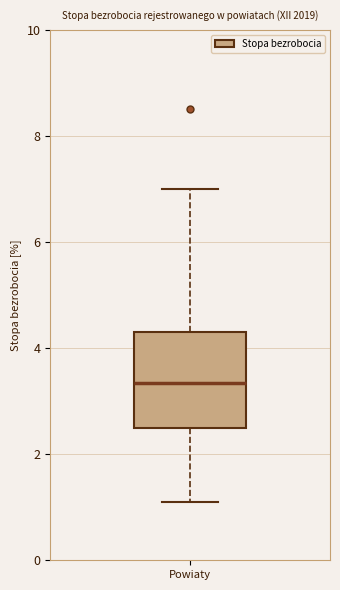

Where is the lower edge of the box for Powiaty on the y-axis? The values are not printed on the chart, so give them approximately, as read against the axis.

2.6